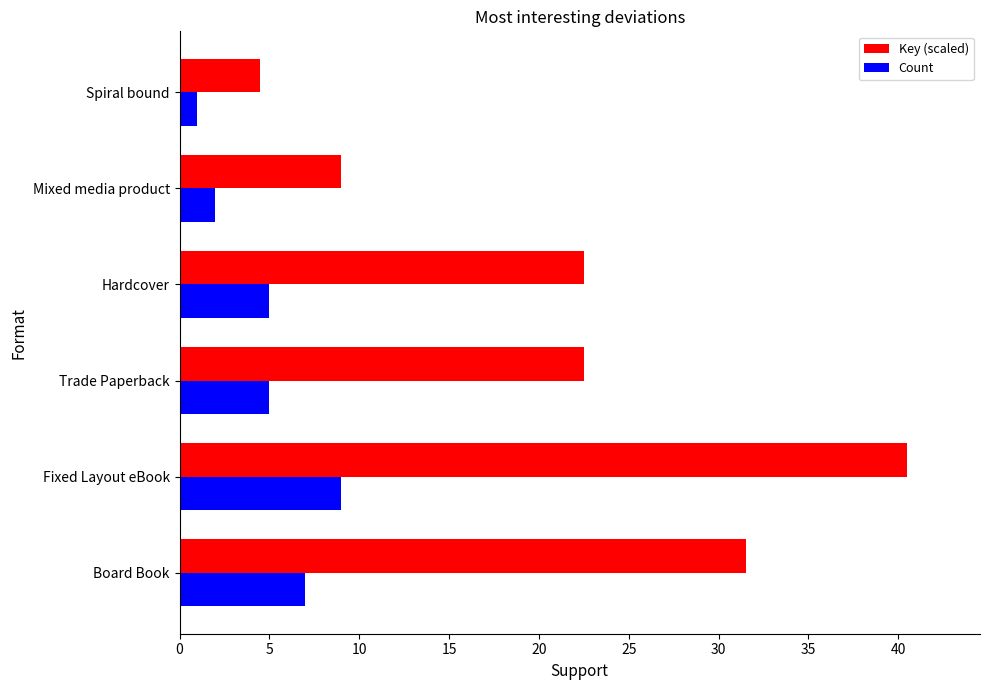

What are all the series names shown in the legend?

Key (scaled), Count